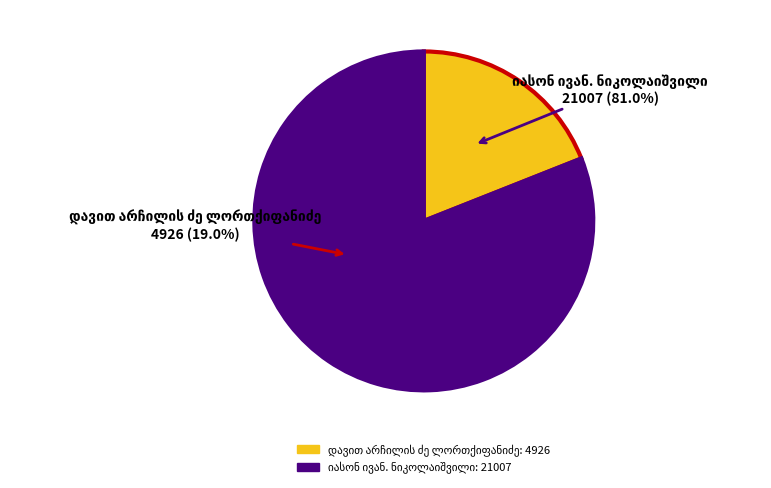

How many slices are in this pie chart?

2